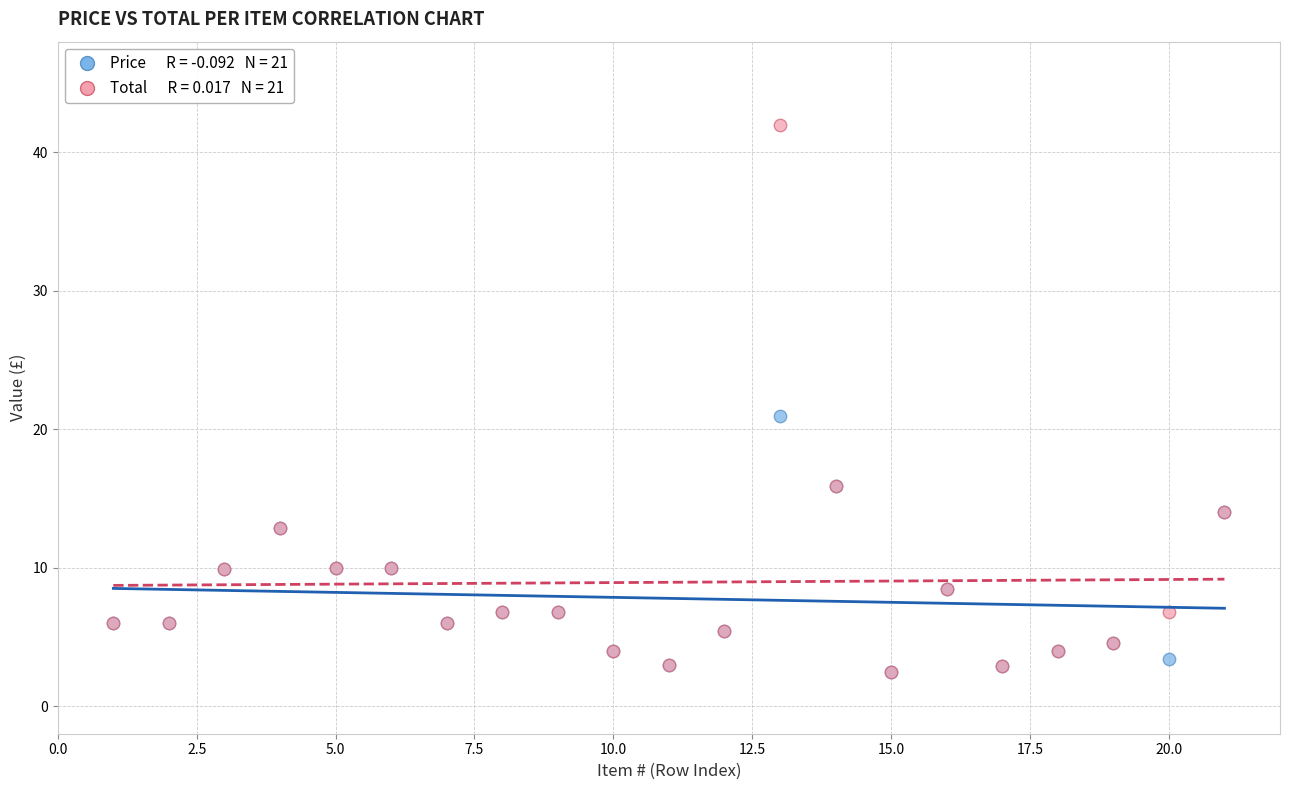

Across all series, what Y value is closest to 22?

21.0